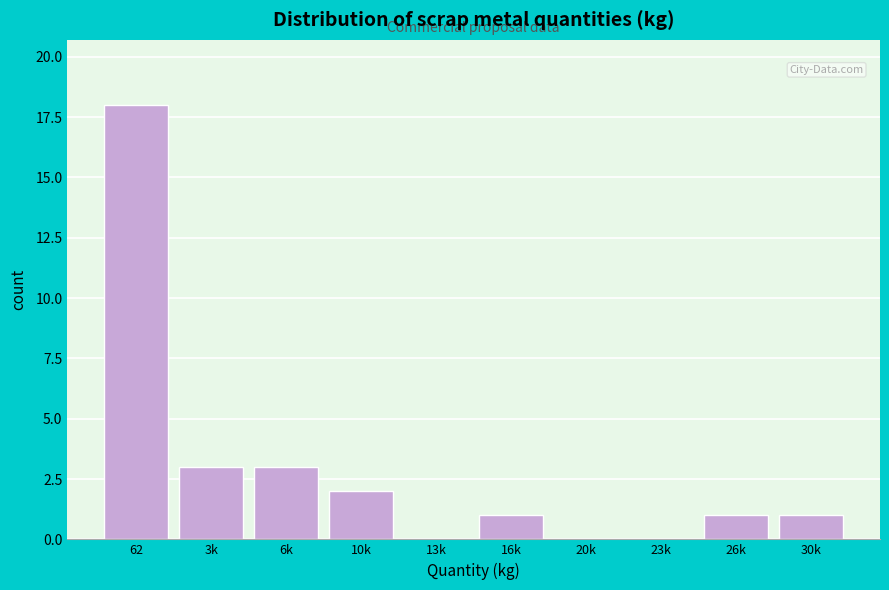

Reading left to right, extract all data points from this chart.

62=18	3k=3	6k=3	10k=2	13k=0	16k=1	20k=0	23k=0	26k=1	30k=1